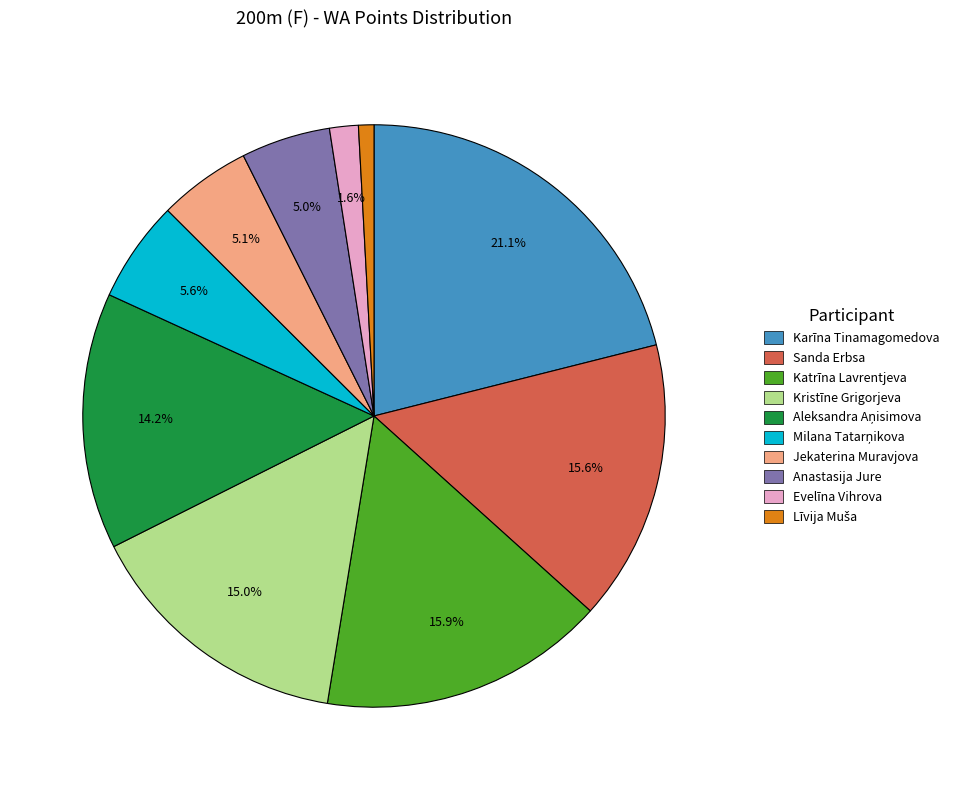

Is there any slice that represents more than half of the pie?

No